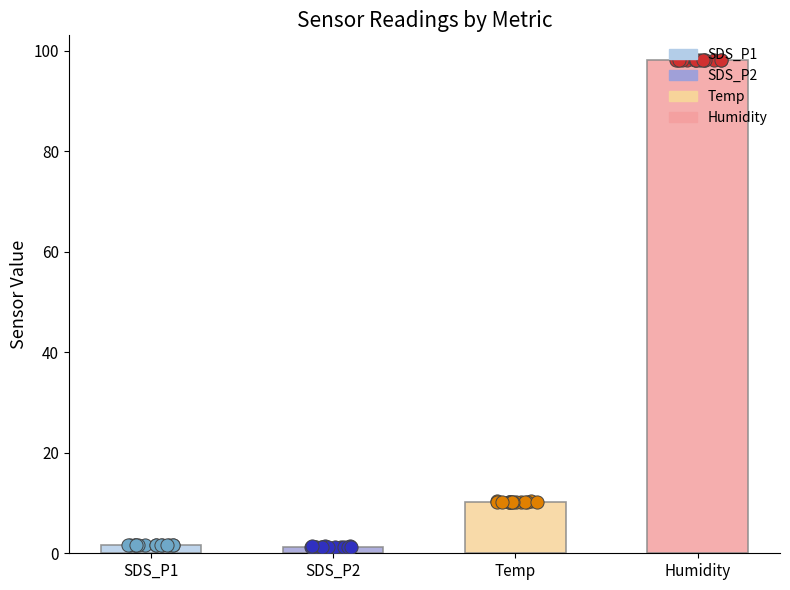

Which series has the widest spread of Y values?

SDS_P2